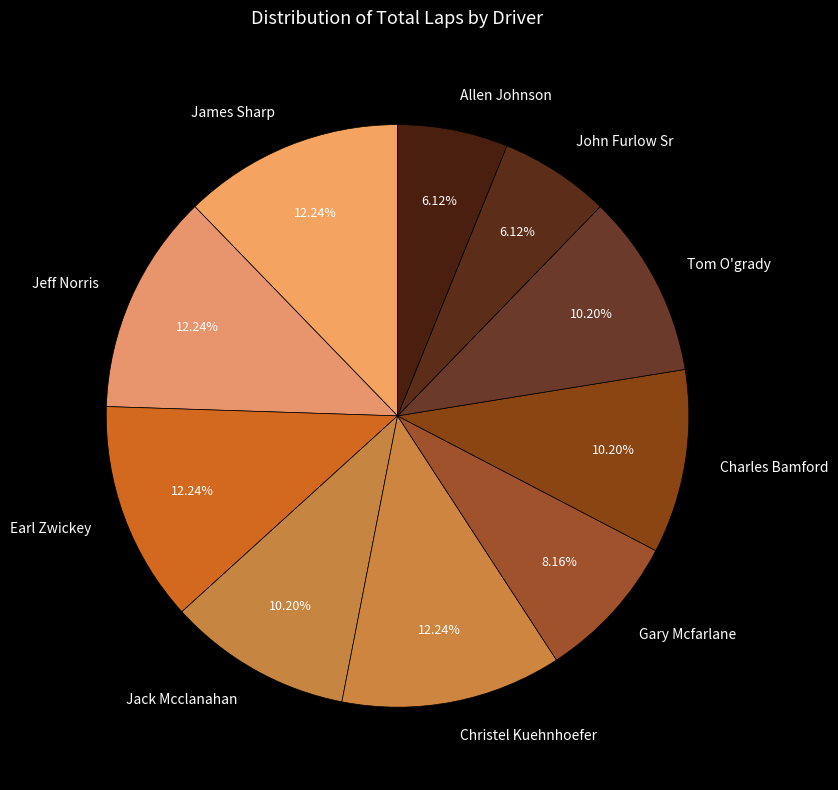

Is the sum of Jeff Norris and Charles Bamford greater than half?

No